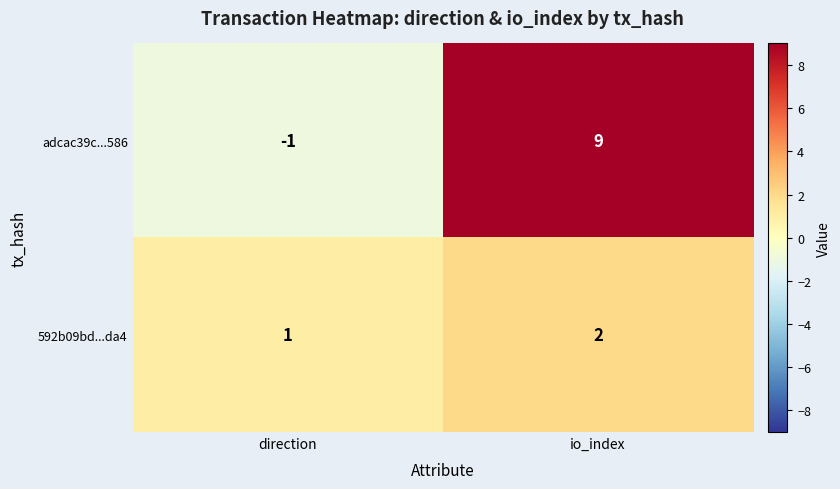

What is the sum of all adcac39c...586 values?

8